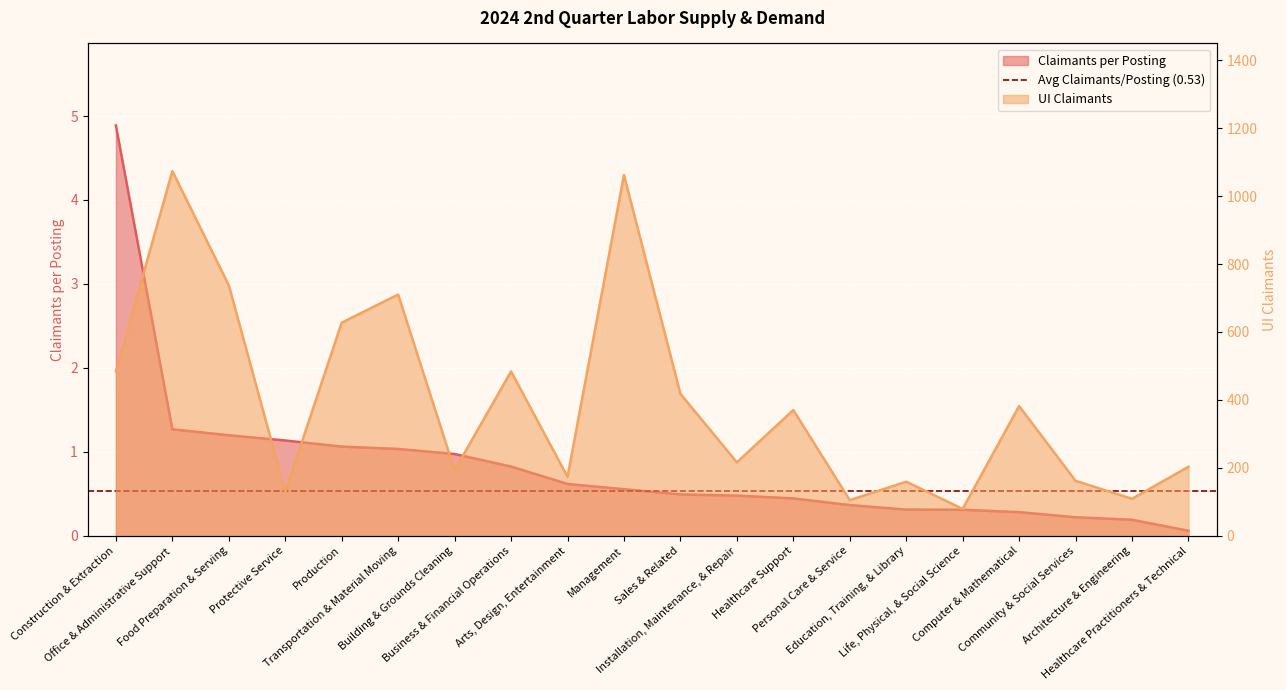

Which series has the largest total across all categories?

UI Claimants